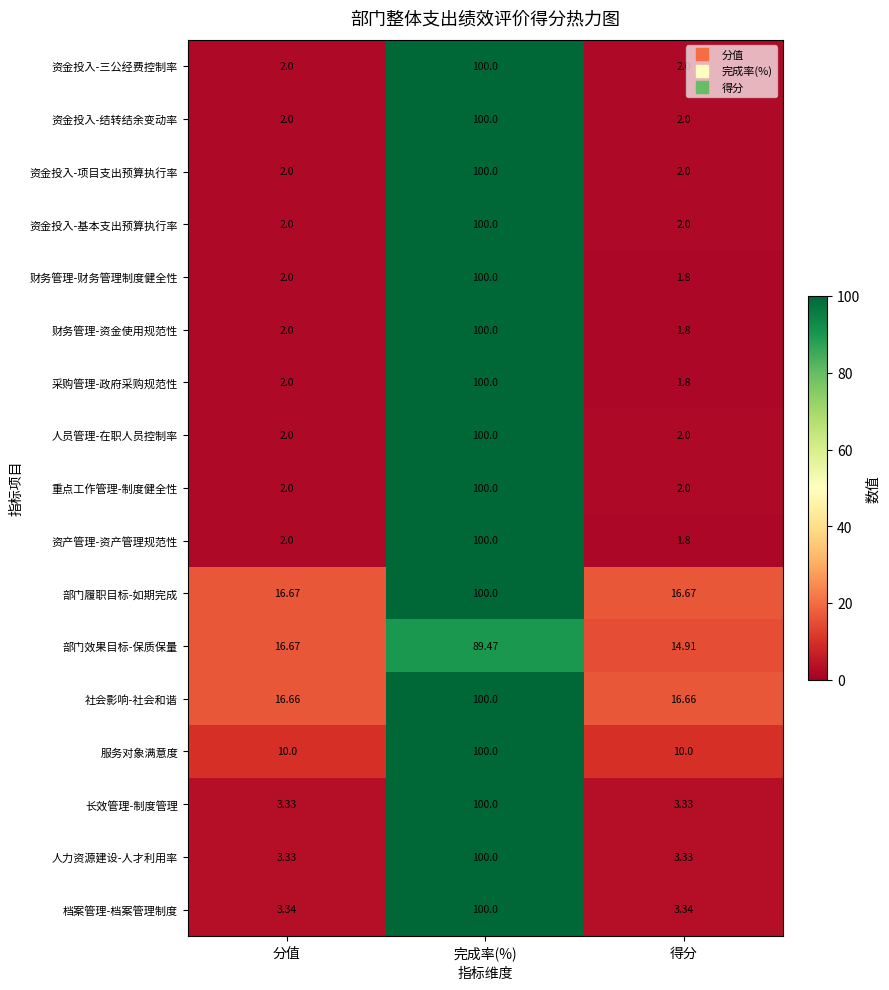

Between 分值 and 得分, which series saw the biggest shift?

部门效果目标-保质保量